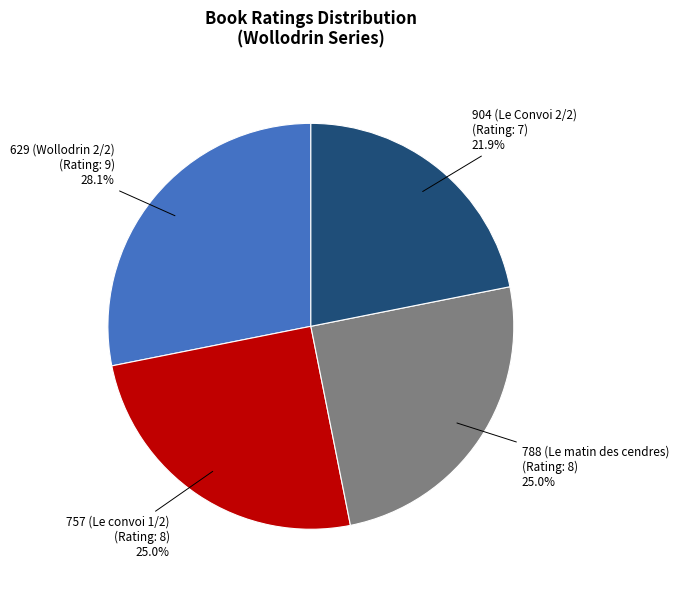

Between 904 (Le Convoi 2/2) and 757 (Le convoi 1/2), which is larger?

757 (Le convoi 1/2)